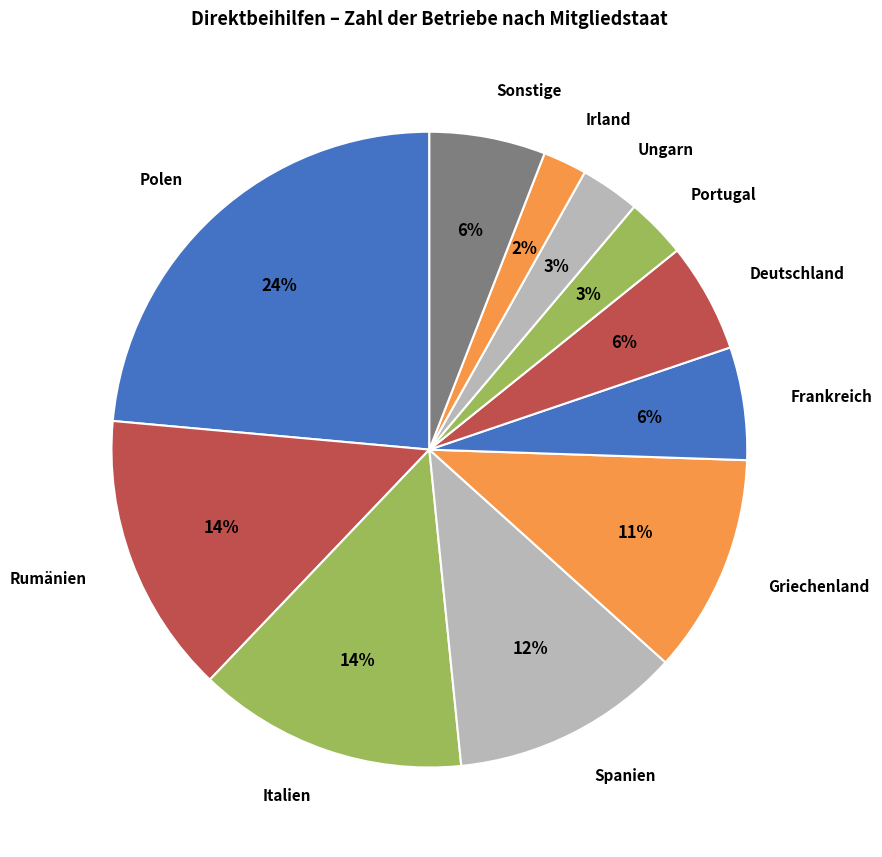

The Portugal slice represents 10% of the pie. True or false?

False